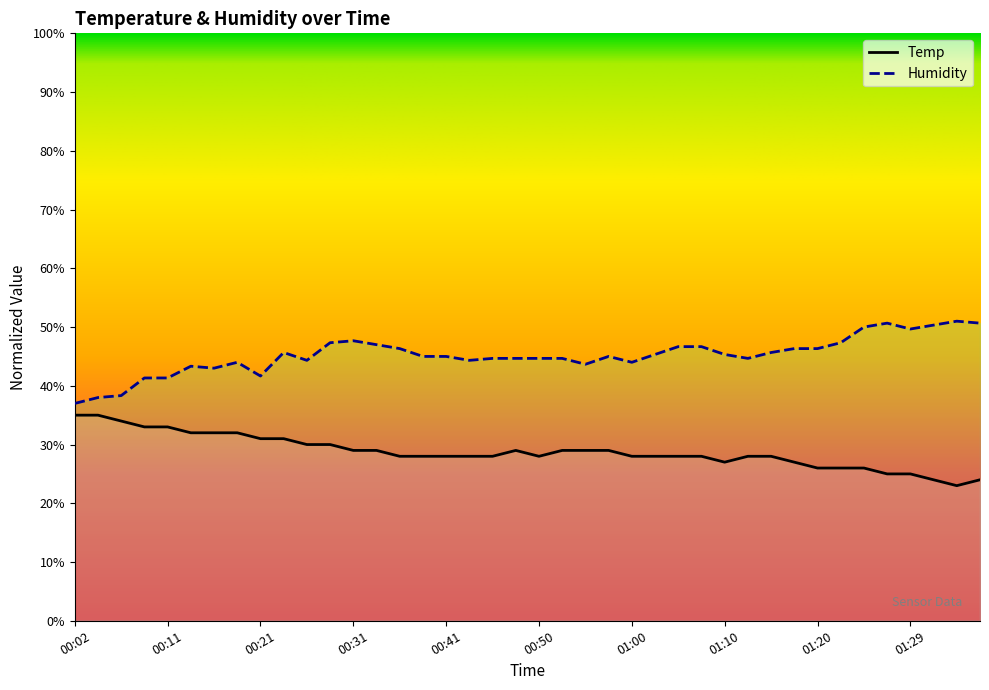

Rank the series at 01:15 from lowest to highest value.

Temp, Humidity